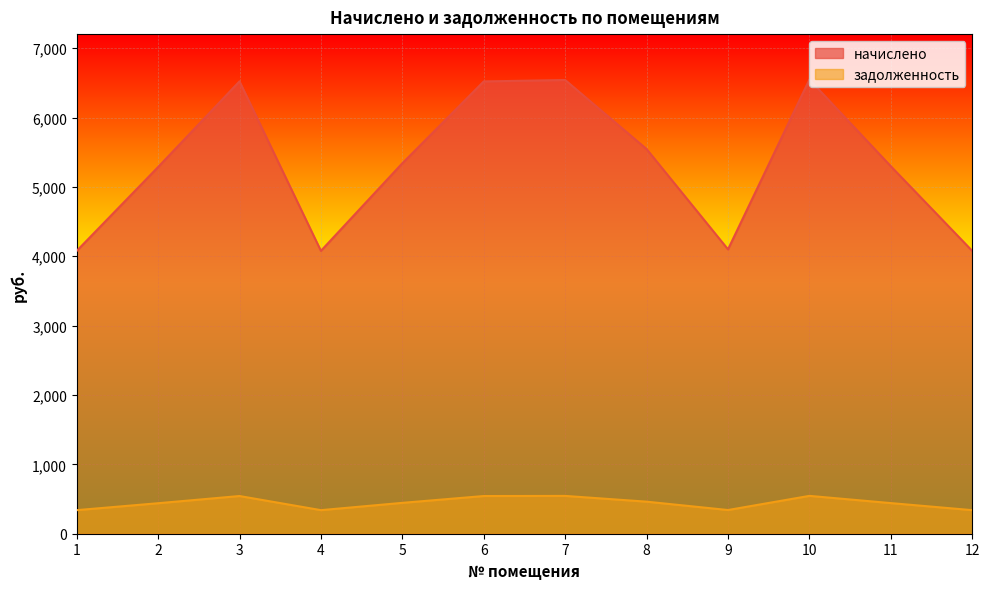

Where is the first local maximum for начислено?

3